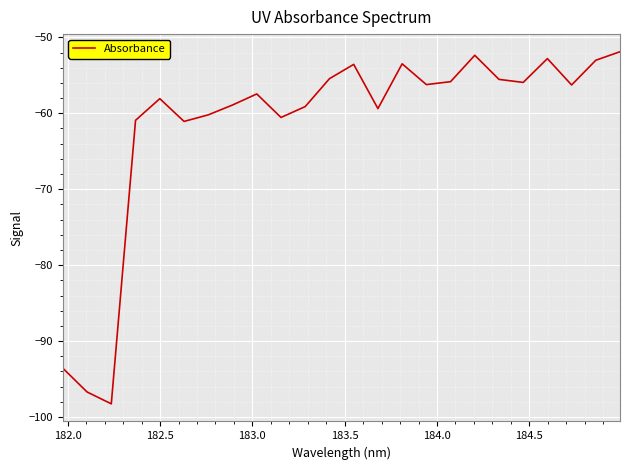

What is the difference between the maximum and minimum values?

46.4